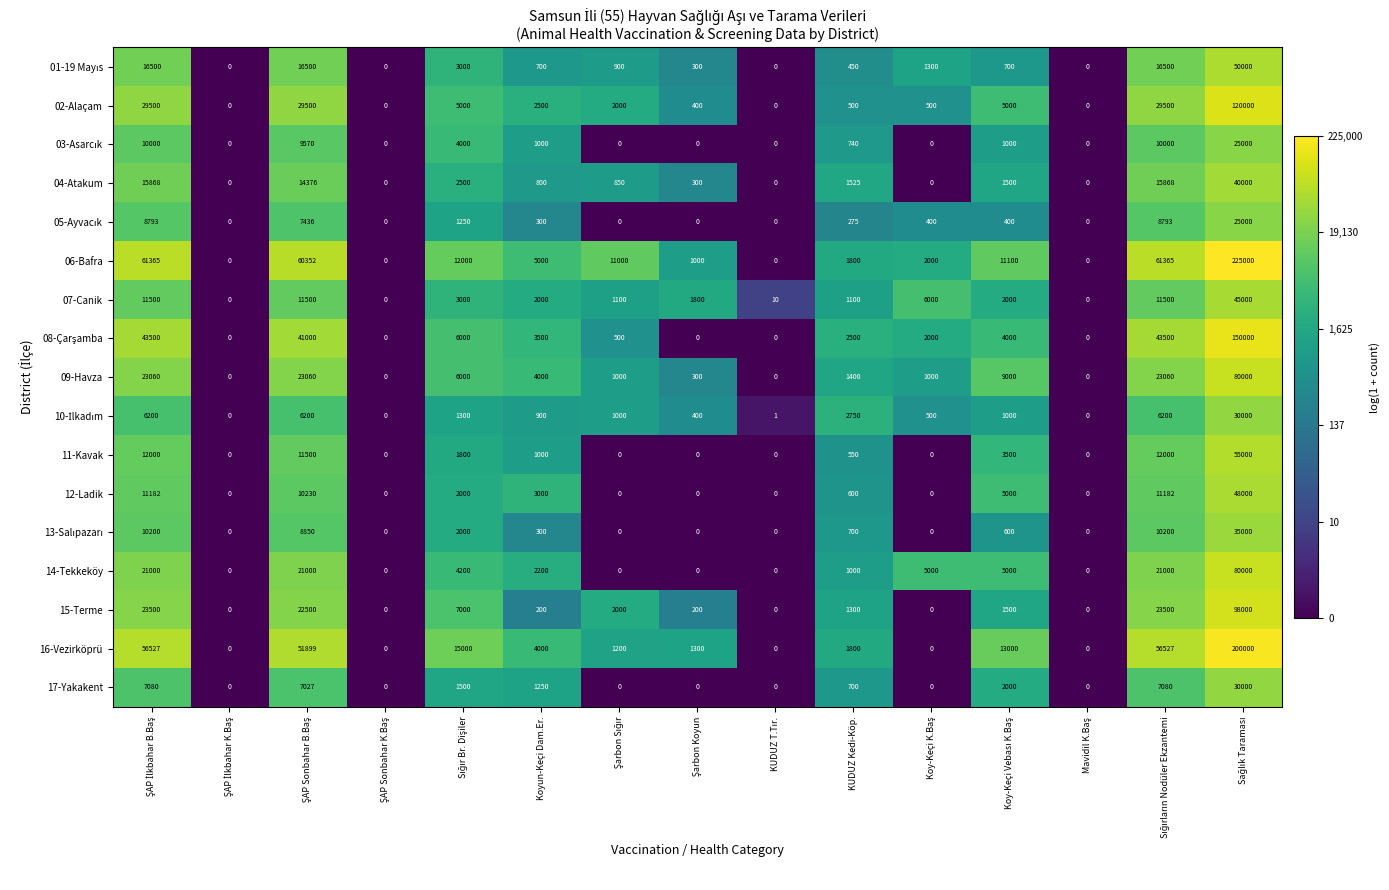

Which series has the largest range (max minus min)?

06-Bafra